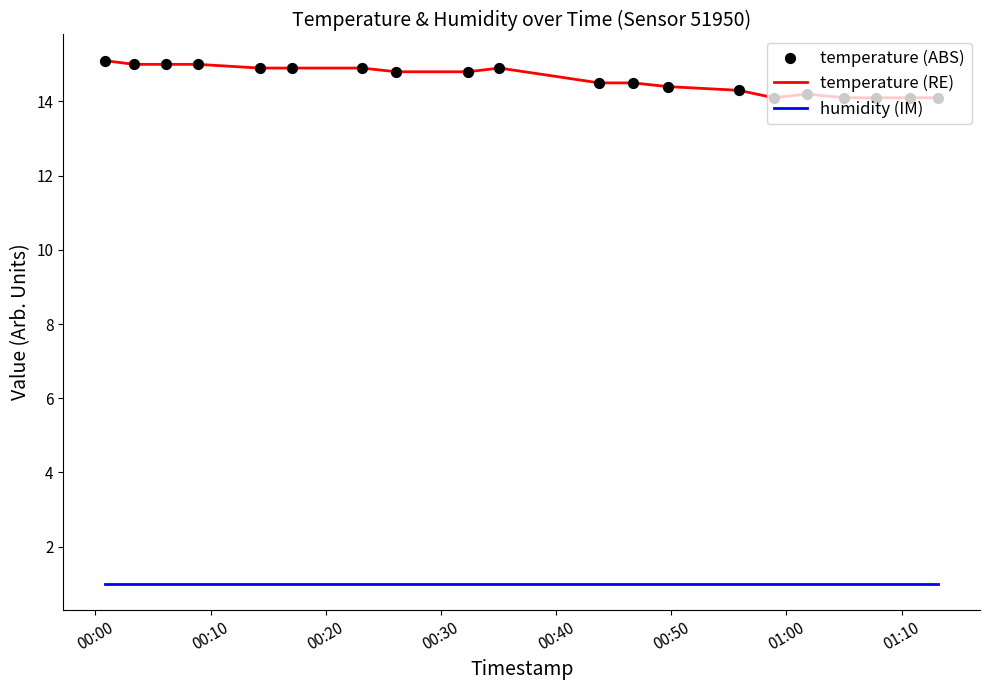

Which series has the largest range (max minus min)?

temperature (RE)